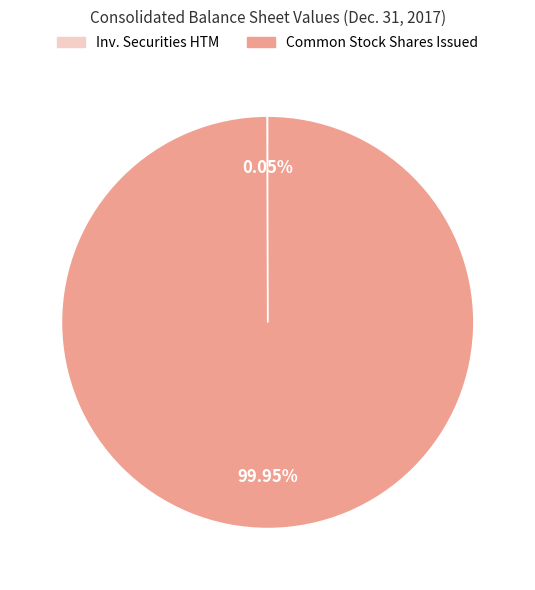

Which category has the biggest portion of the pie?

Common Stock Shares Issued